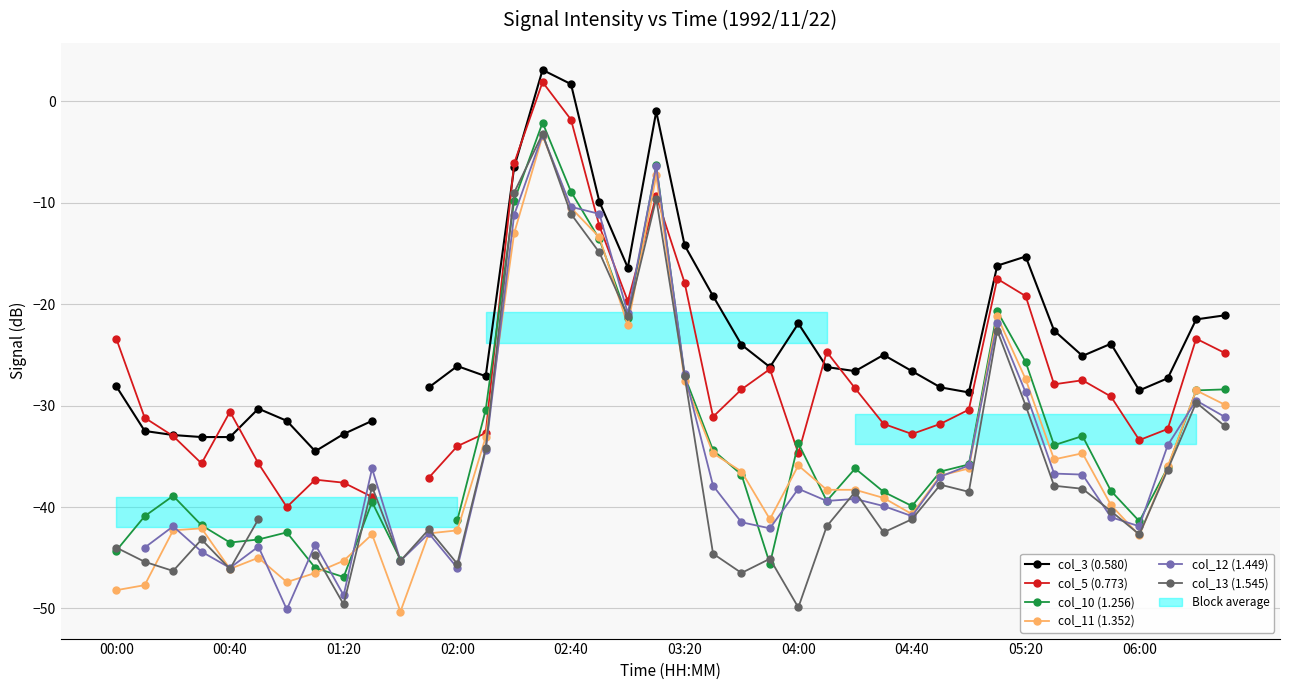

What is the highest value of the col_11 (1.352) series?

-3.4